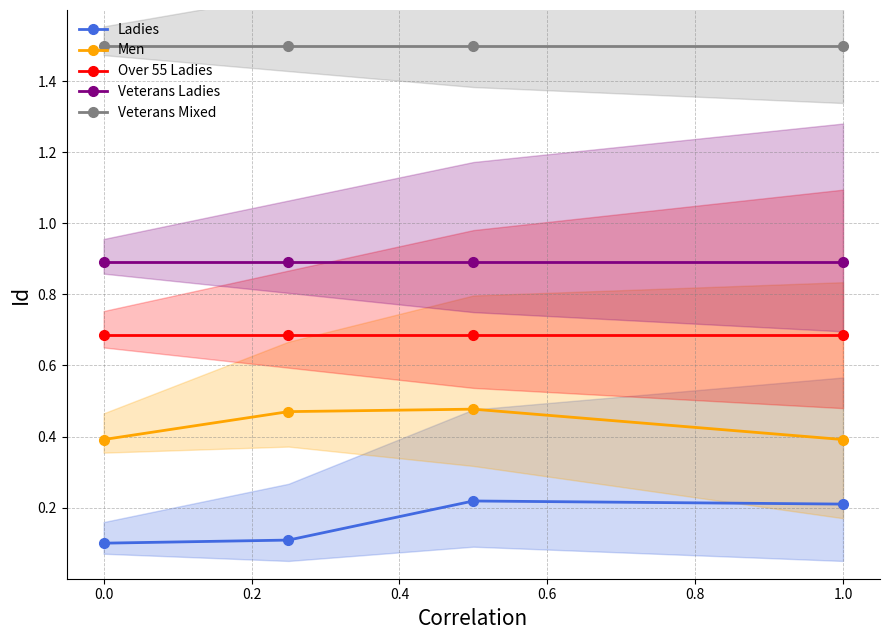

True or false: Ladies has more than 2 interior local peaks.

False